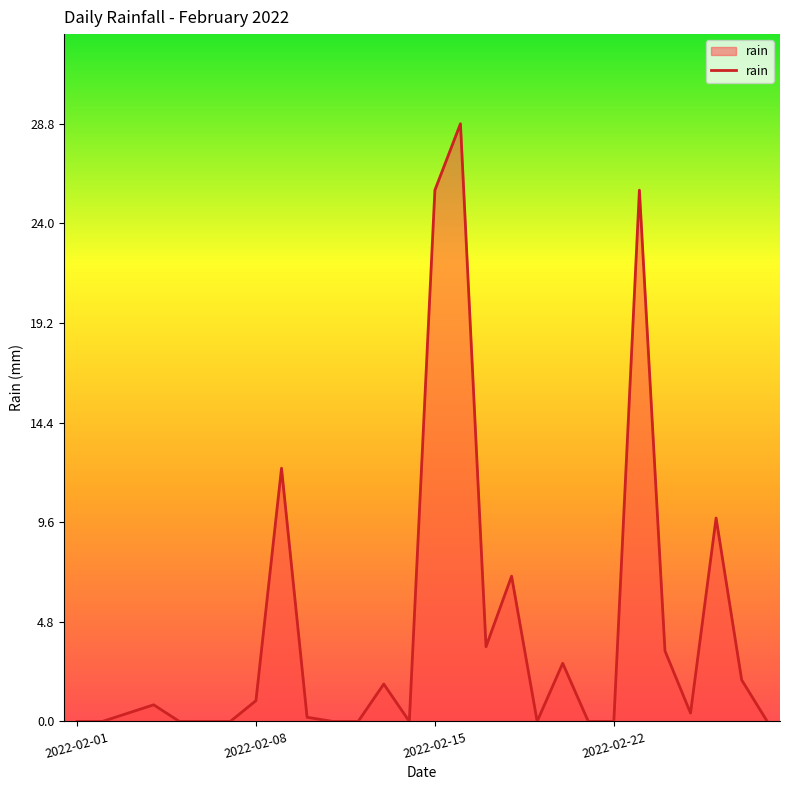

What is the difference between the maximum and minimum values?

28.8